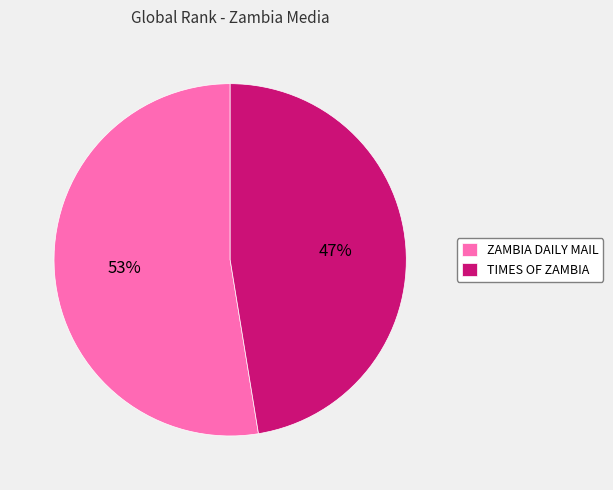

Does ZAMBIA DAILY MAIL represent more than half of the total?

Yes